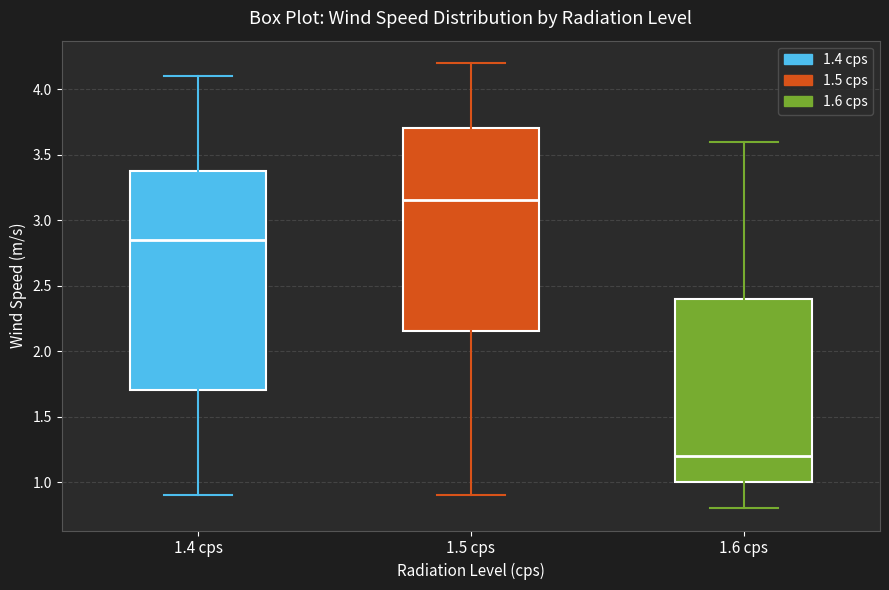

Reading left to right, read every box against the y-axis: the position of its median line, the range the box covers, and the ends of its whiskers. The values are not printed on the chart, so give them approximately, as read against the axis.

1.4 cps: median 2.85, box 1.70 to 3.40, whiskers 0.90 to 4.10
1.5 cps: median 3.15, box 2.15 to 3.70, whiskers 0.90 to 4.20
1.6 cps: median 1.20, box 1.00 to 2.40, whiskers 0.80 to 3.60